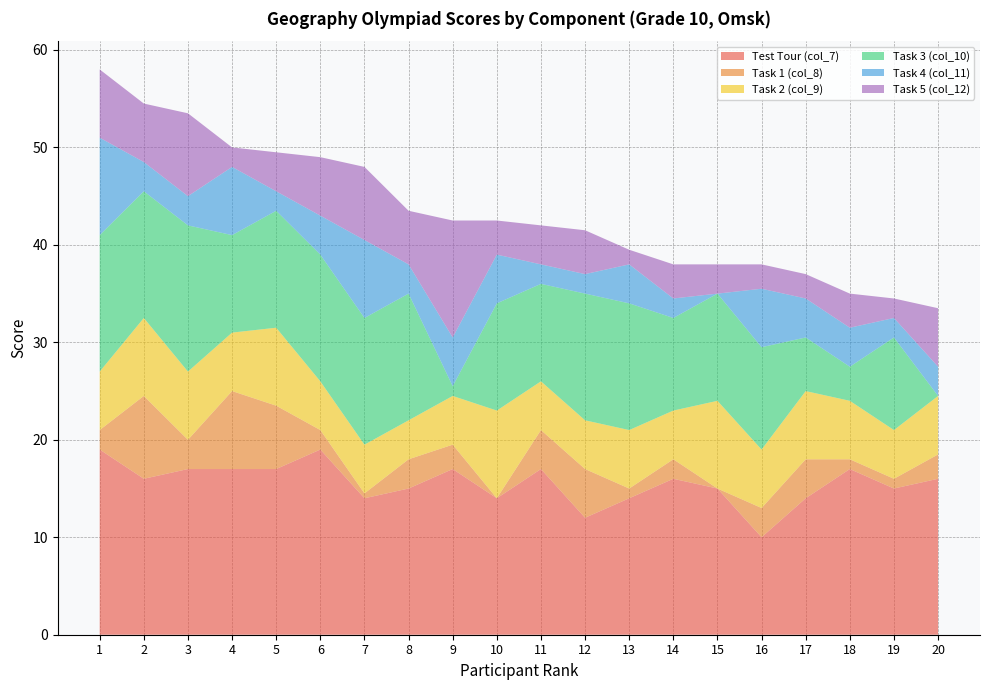

Reading right to left, extract all data points from this chart.

Test Tour (col_7): 16.0	15.0	17.0	14.0	10.0	15.0	16.0	14.0	12.0	17.0	14.0	17.0	15.0	14.0	19.0	17.0	17.0	17.0	16.0	19.0
Task 1 (col_8): 2.5	1.0	1.0	4.0	3.0	0.0	2.0	1.0	5.0	4.0	0.0	2.5	3.0	0.5	2.0	6.5	8.0	3.0	8.5	2.0
Task 2 (col_9): 6.0	5.0	6.0	7.0	6.0	9.0	5.0	6.0	5.0	5.0	9.0	5.0	4.0	5.0	5.0	8.0	6.0	7.0	8.0	6.0
Task 3 (col_10): 0.0	9.5	3.5	5.5	10.5	11.0	9.5	13.0	13.0	10.0	11.0	1.0	13.0	13.0	13.0	12.0	10.0	15.0	13.0	14.0
Task 4 (col_11): 3.0	2.0	4.0	4.0	6.0	0.0	2.0	4.0	2.0	2.0	5.0	5.0	3.0	8.0	4.0	2.0	7.0	3.0	3.0	10.0
Task 5 (col_12): 6.0	2.0	3.5	2.5	2.5	3.0	3.5	1.5	4.5	4.0	3.5	12.0	5.5	7.5	6.0	4.0	2.0	8.5	6.0	7.0